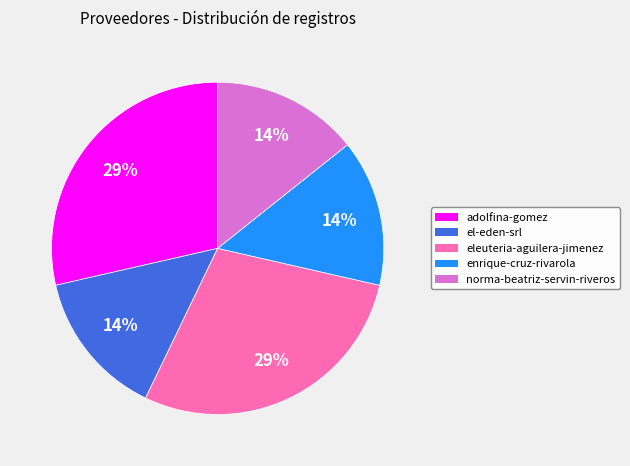

Count the number of slices in the pie.

5